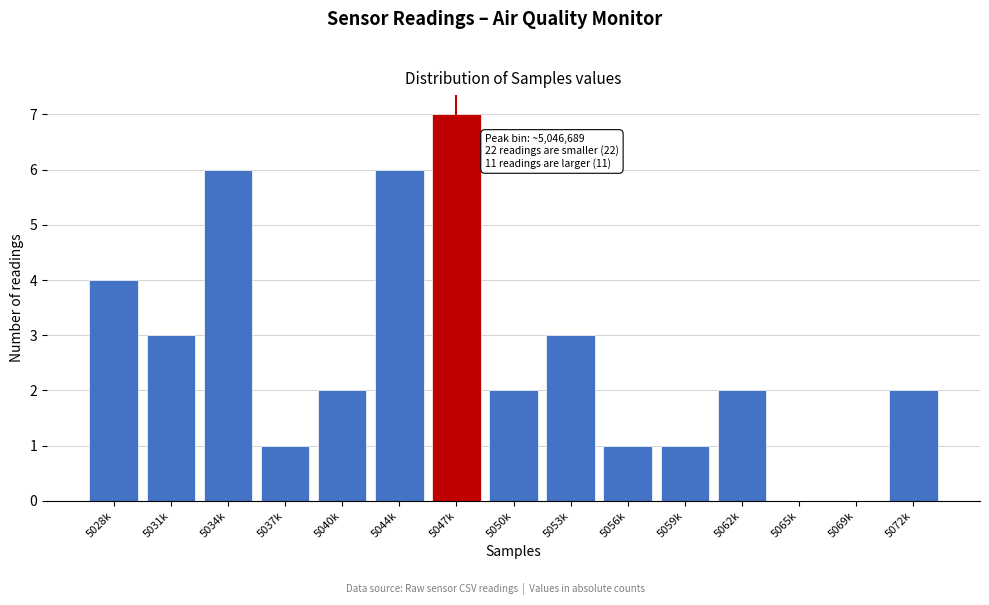

Reading left to right, list all the values displayed in this chart.

5028k=4	5031k=3	5034k=6	5037k=1	5040k=2	5044k=6	5047k=7	5050k=2	5053k=3	5056k=1	5059k=1	5062k=2	5065k=0	5069k=0	5072k=2